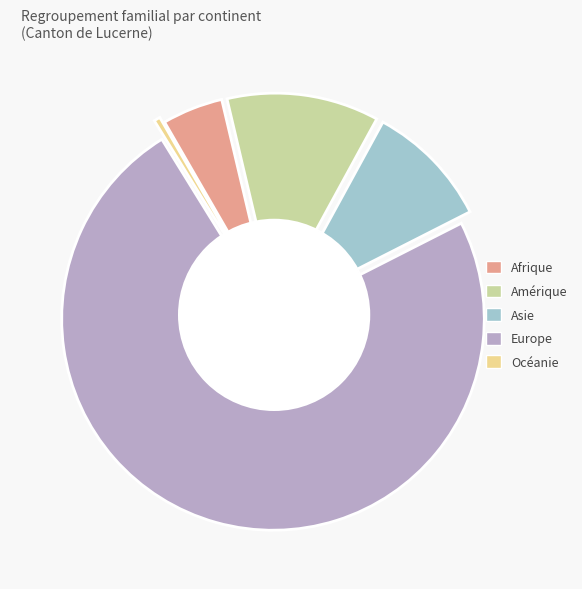

Which category has the biggest portion of the pie?

Europe